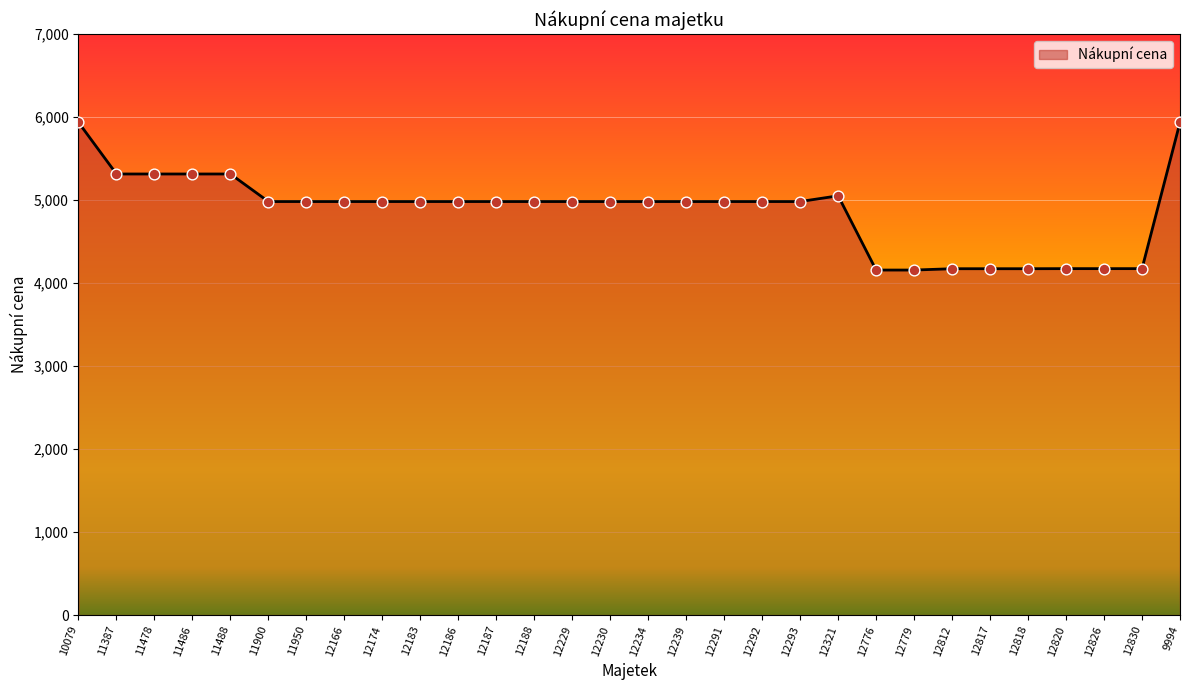

What is the ratio of the value at 12812 to the value at 11900?

0.8